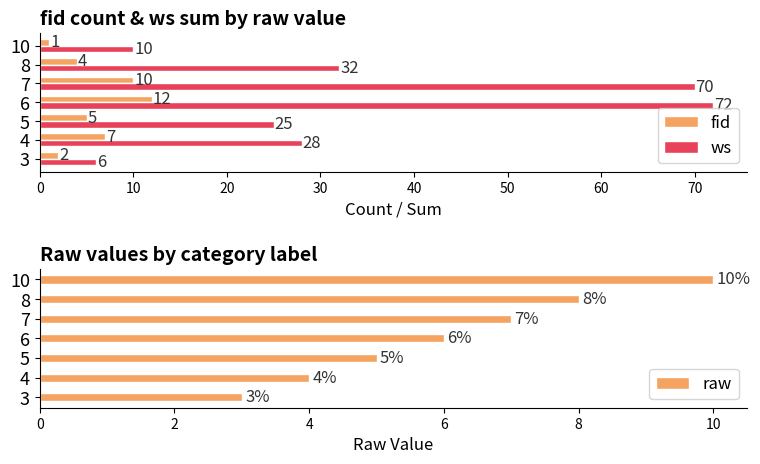

How many distinct data groups are displayed?

3